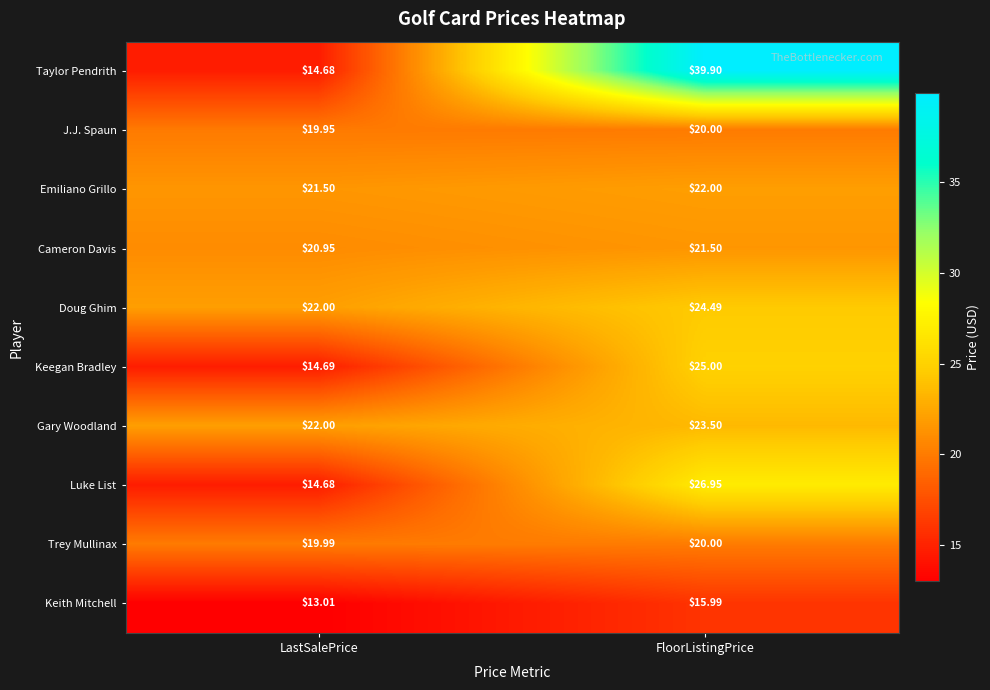

Between LastSalePrice and FloorListingPrice, which series saw the biggest shift?

Taylor Pendrith